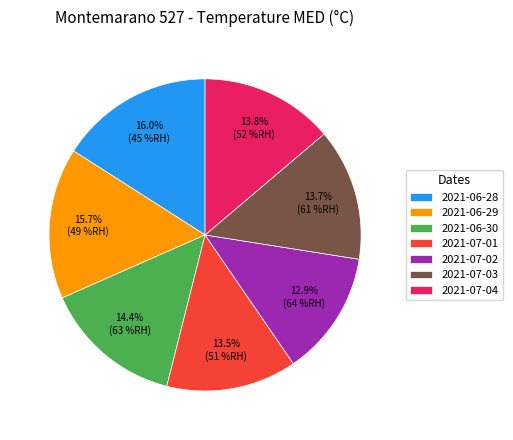

Does 2021-07-01 represent more than half of the total?

No